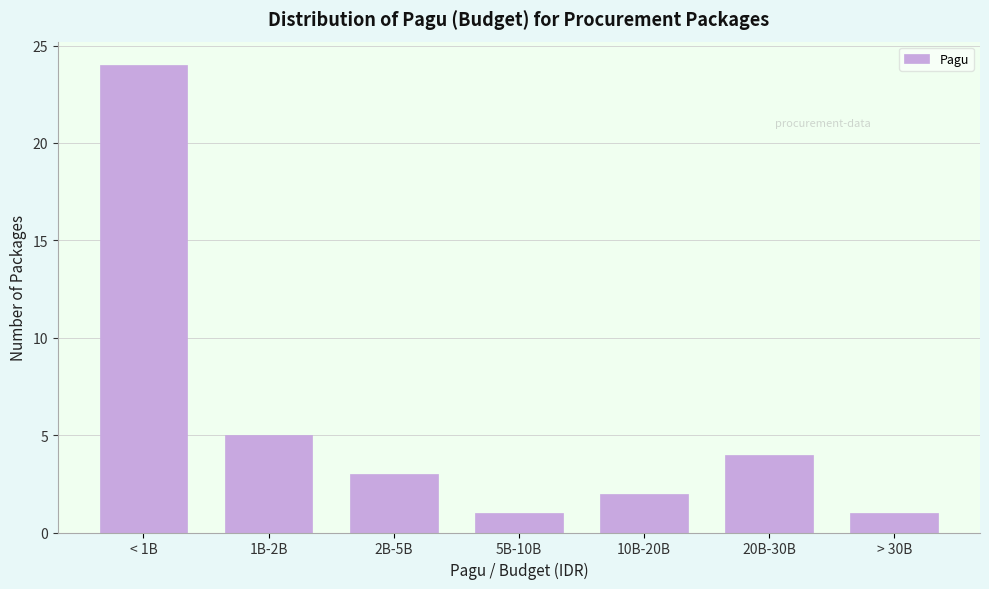

Reading left to right, extract all data points from this chart.

24	5	3	1	2	4	1